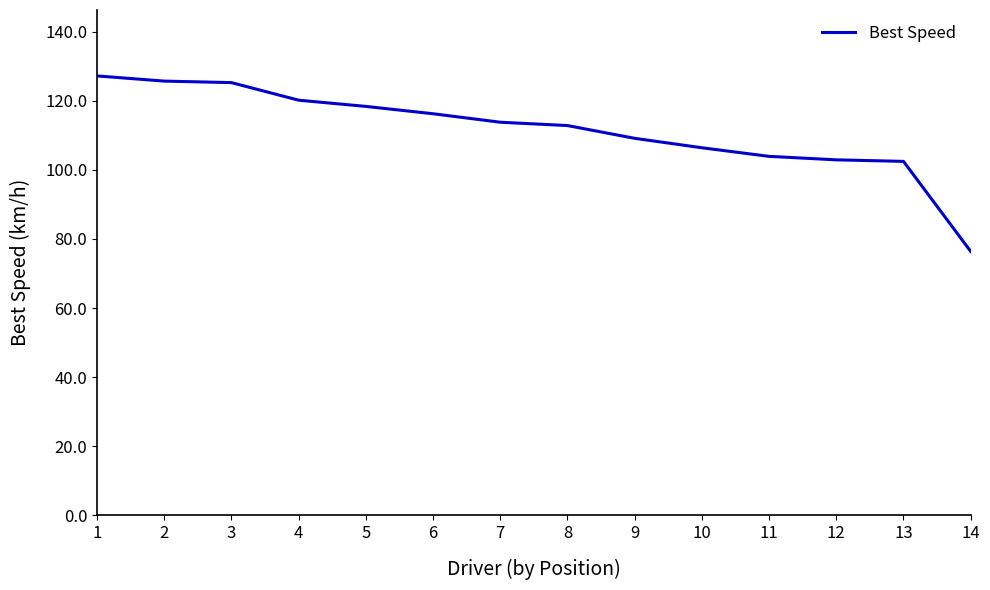

What value does the data have at 3?

125.2